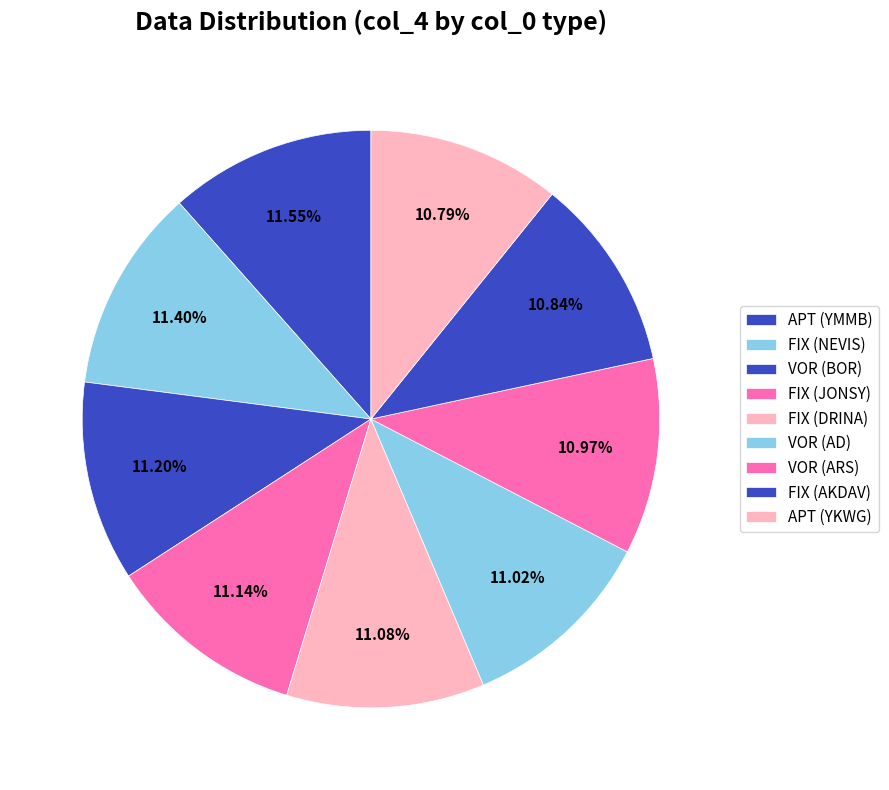

Approximately how many times larger is the value at VOR (ARS) compared to FIX (DRINA)?

1.0